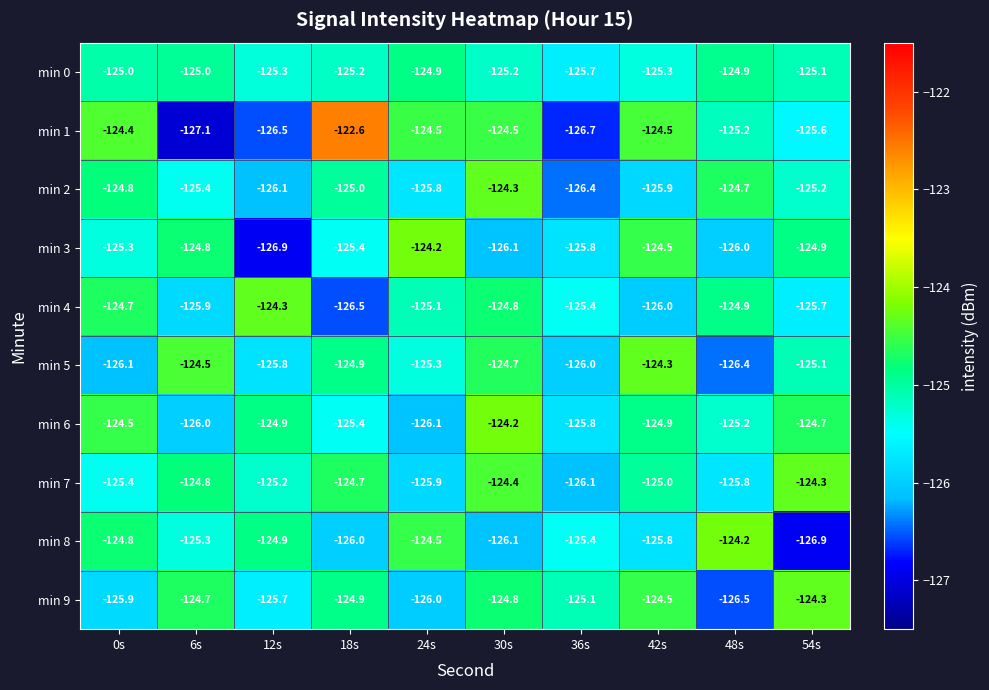

Count the number of categories in the chart.

10